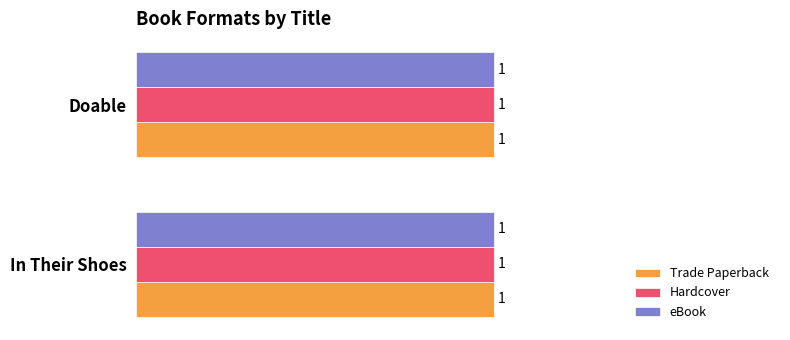

At which label is Trade Paperback closest to 231589512?

In Their Shoes